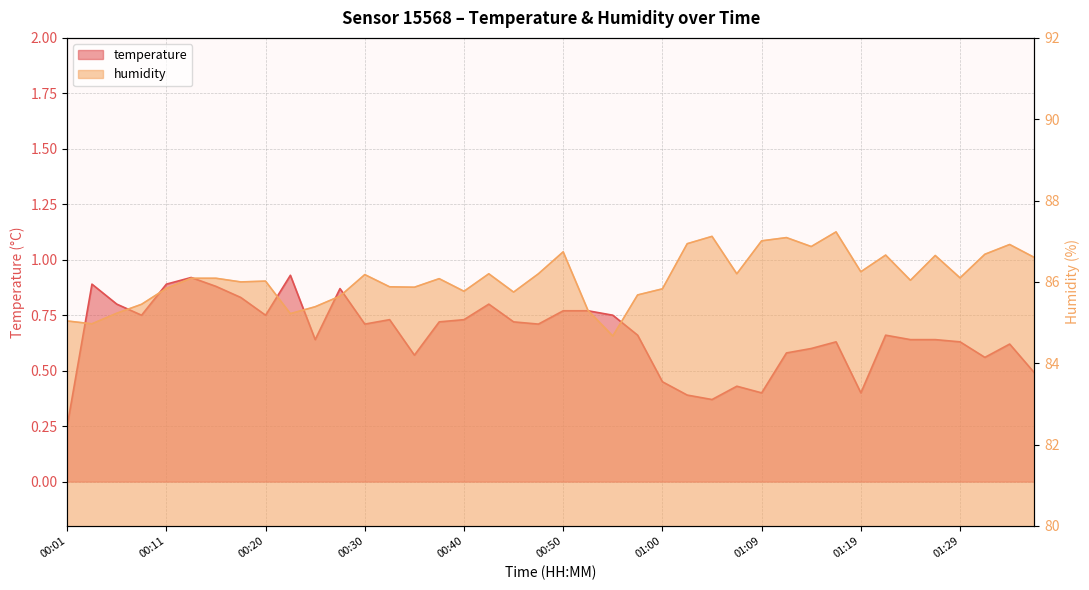

True or false: temperature and humidity cross at least once.

False